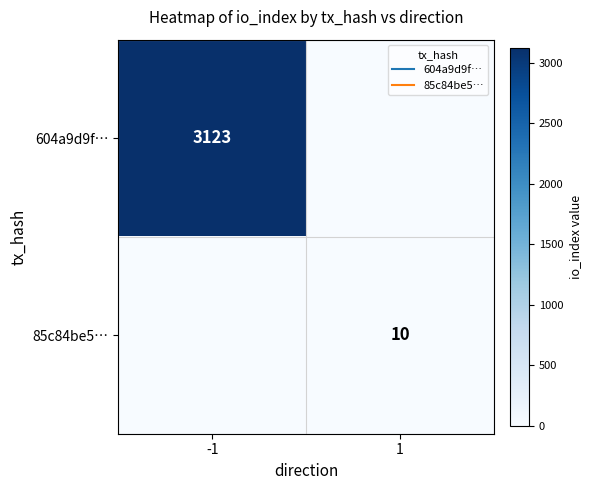

What is the difference between the highest and lowest values at 1?

10